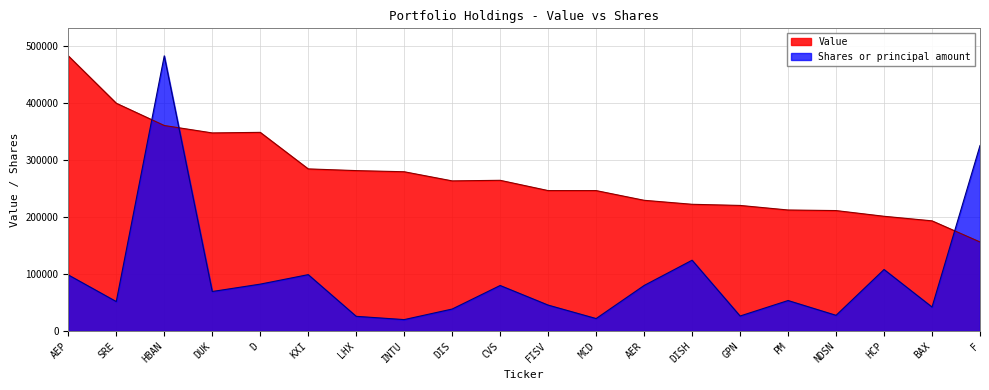

How many categories are shown in the chart?

20